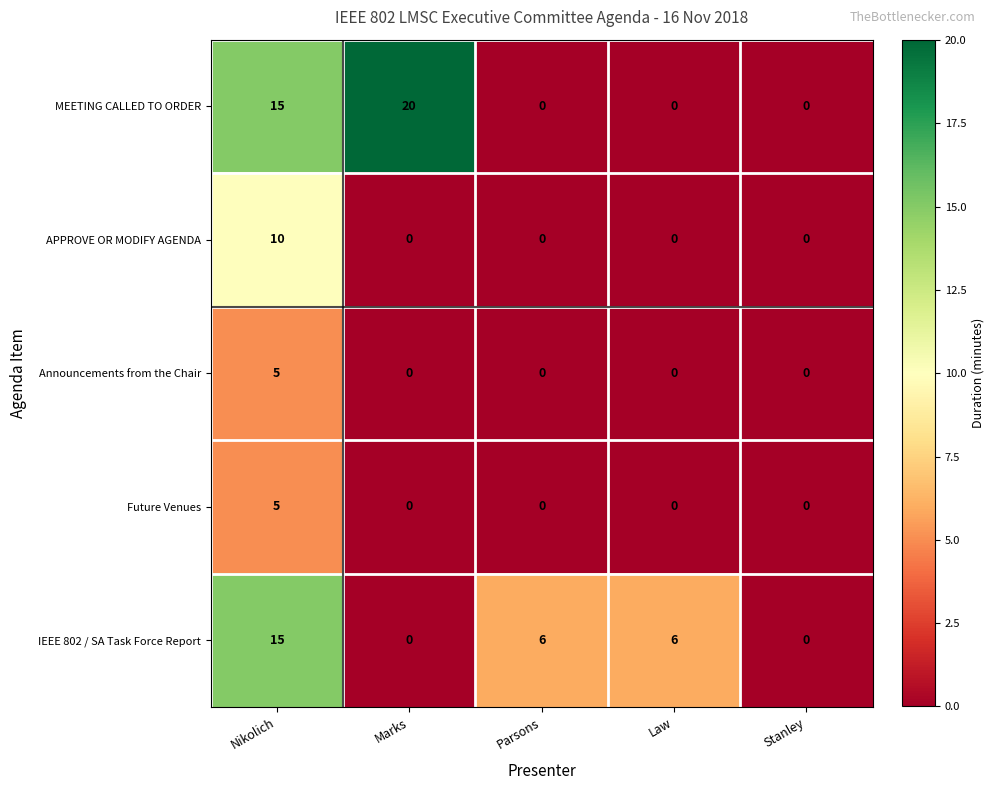

Reading right to left, transcribe all the data shown in this chart.

MEETING CALLED TO ORDER: Stanley=0	Law=0	Parsons=0	Marks=20	Nikolich=15
APPROVE OR MODIFY AGENDA: Stanley=0	Law=0	Parsons=0	Marks=0	Nikolich=10
Announcements from the Chair: Stanley=0	Law=0	Parsons=0	Marks=0	Nikolich=5
Future Venues: Stanley=0	Law=0	Parsons=0	Marks=0	Nikolich=5
IEEE 802 / SA Task Force Report: Stanley=0	Law=6	Parsons=6	Marks=0	Nikolich=15